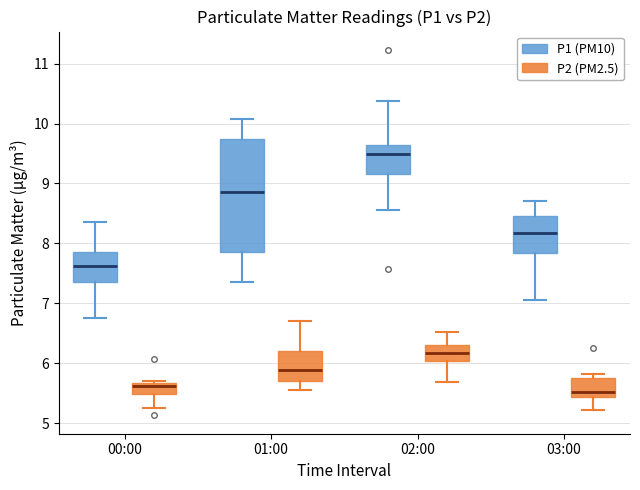

Where does the lower whisker of the box for 01:00 (P1 (PM10)) end on the y-axis? The values are not printed on the chart, so give them approximately, as read against the axis.

7.4